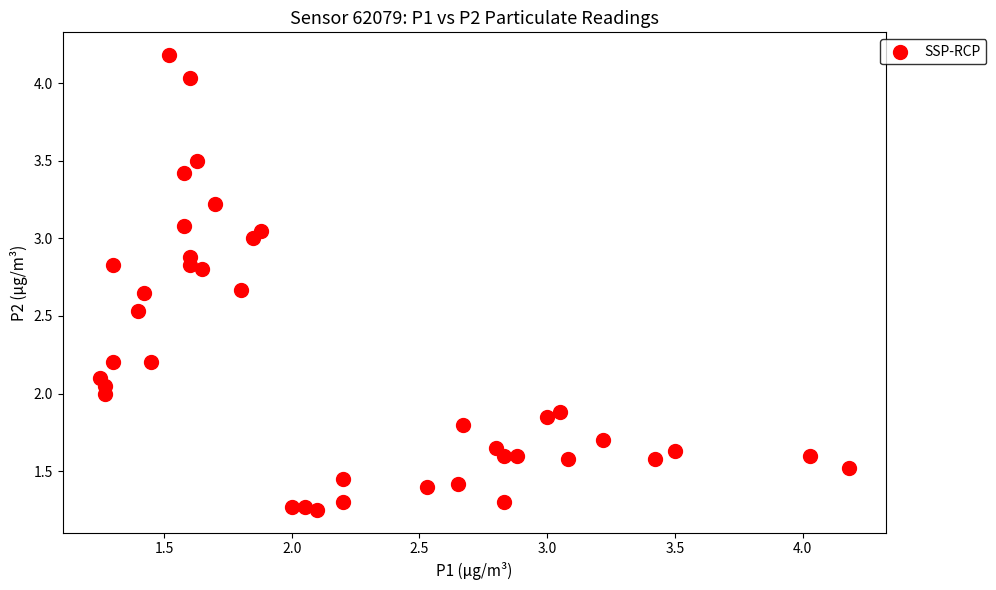

What is the range of Y values (max minus min)?

2.9